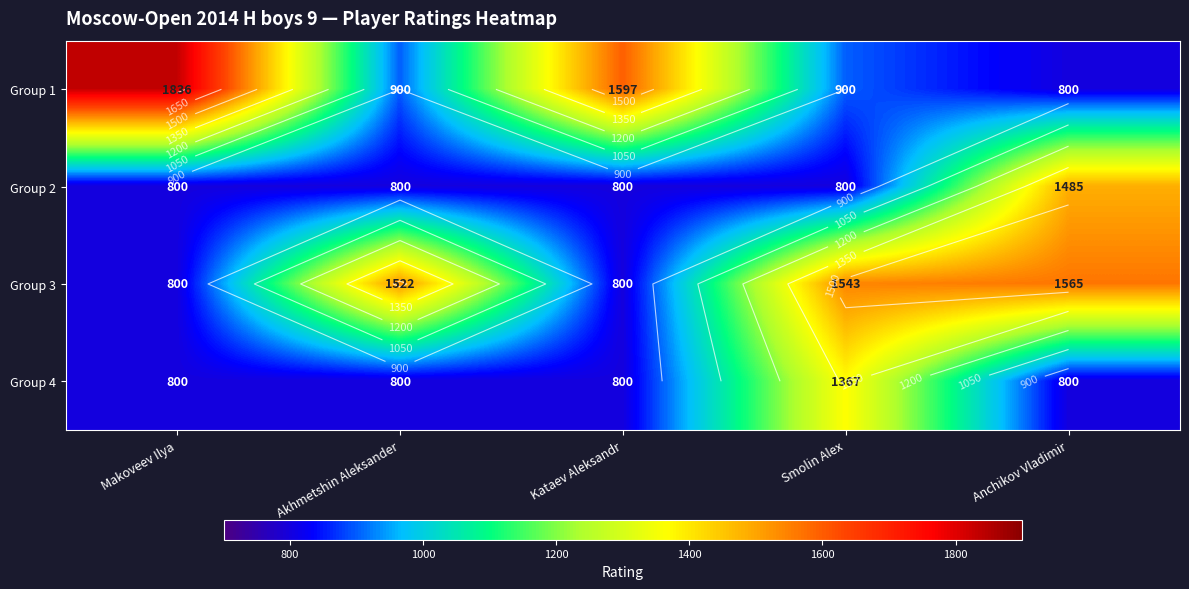

What is the difference between the maximum and minimum values in the Group 1 series?

1036